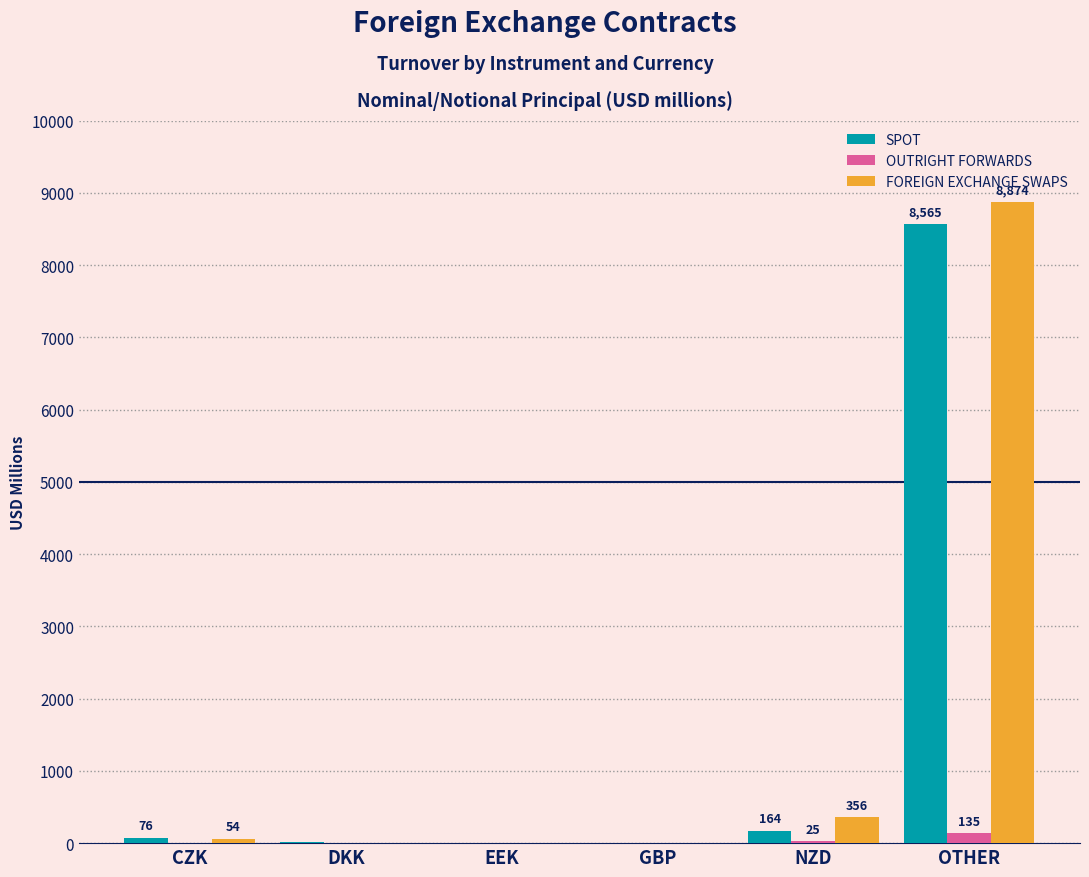

What is the approximate value of FOREIGN EXCHANGE SWAPS at CZK?

54.0